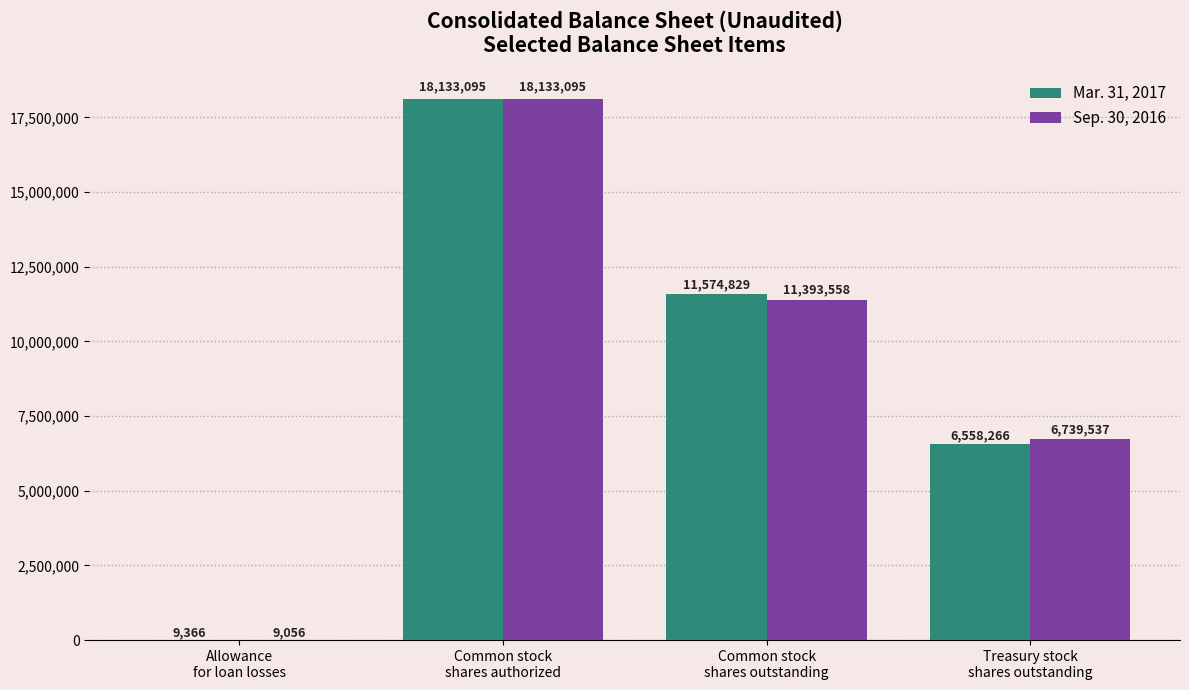

At which category does the chart reach its peak across all series?

Common stock
shares authorized